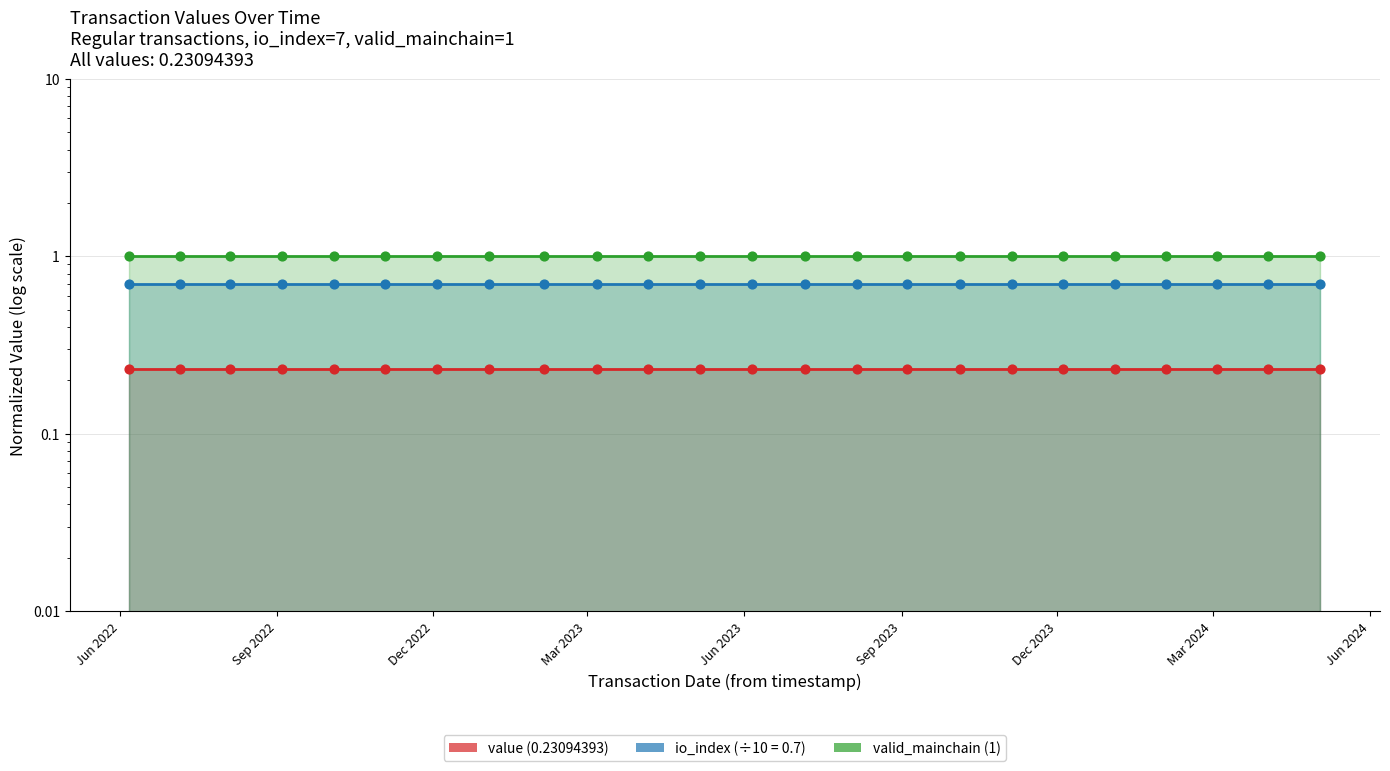

At how many categories does at least one series exceed 0?

24